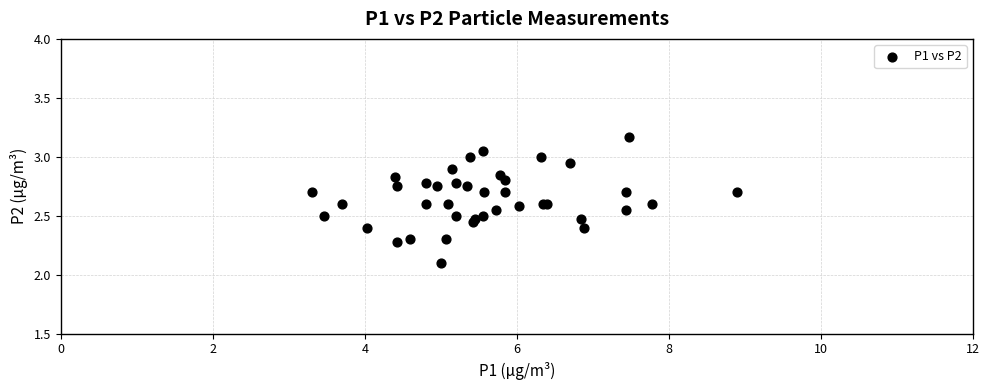

What Y value in the scatter plot is closest to 2?

2.1